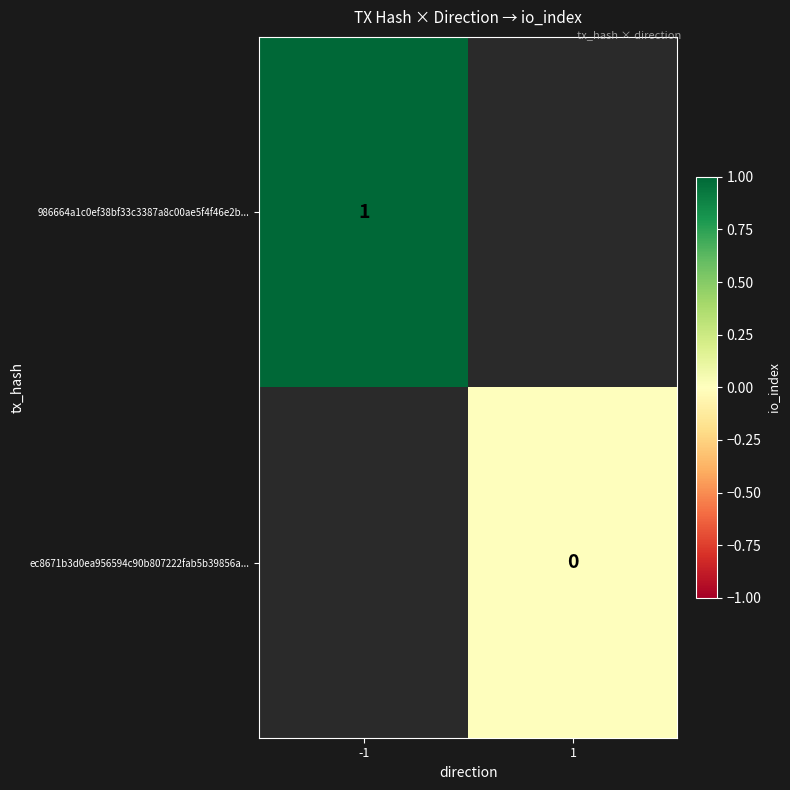

True or false: 986664a1c0ef38bf33c3387a8c00ae5f4f46e2b... has a value of 1 at -1.

True